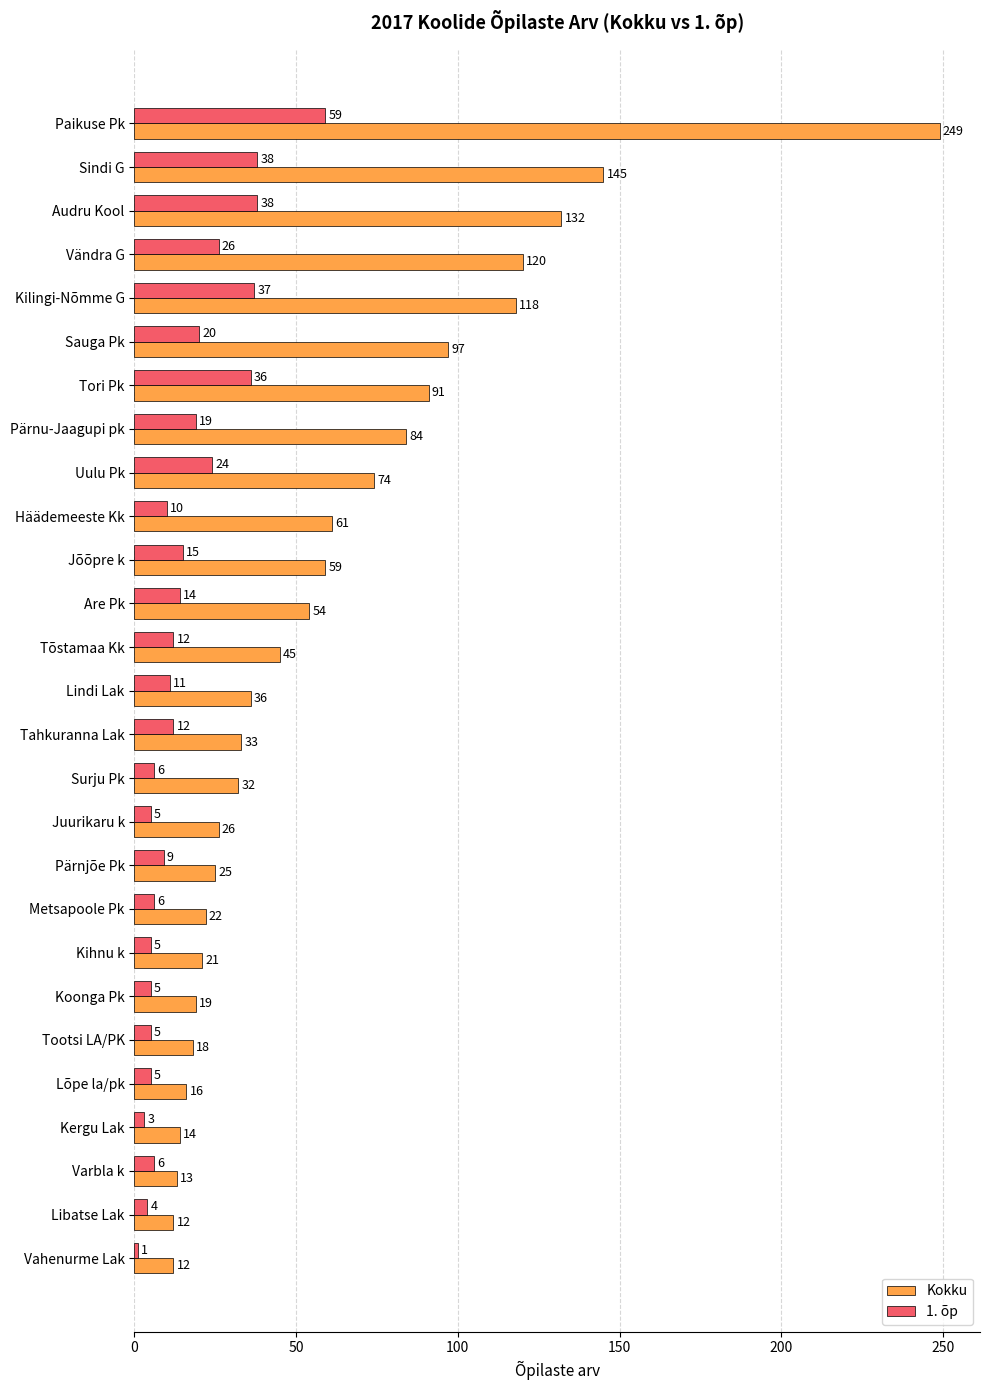

At how many categories does at least one series exceed 125?

3